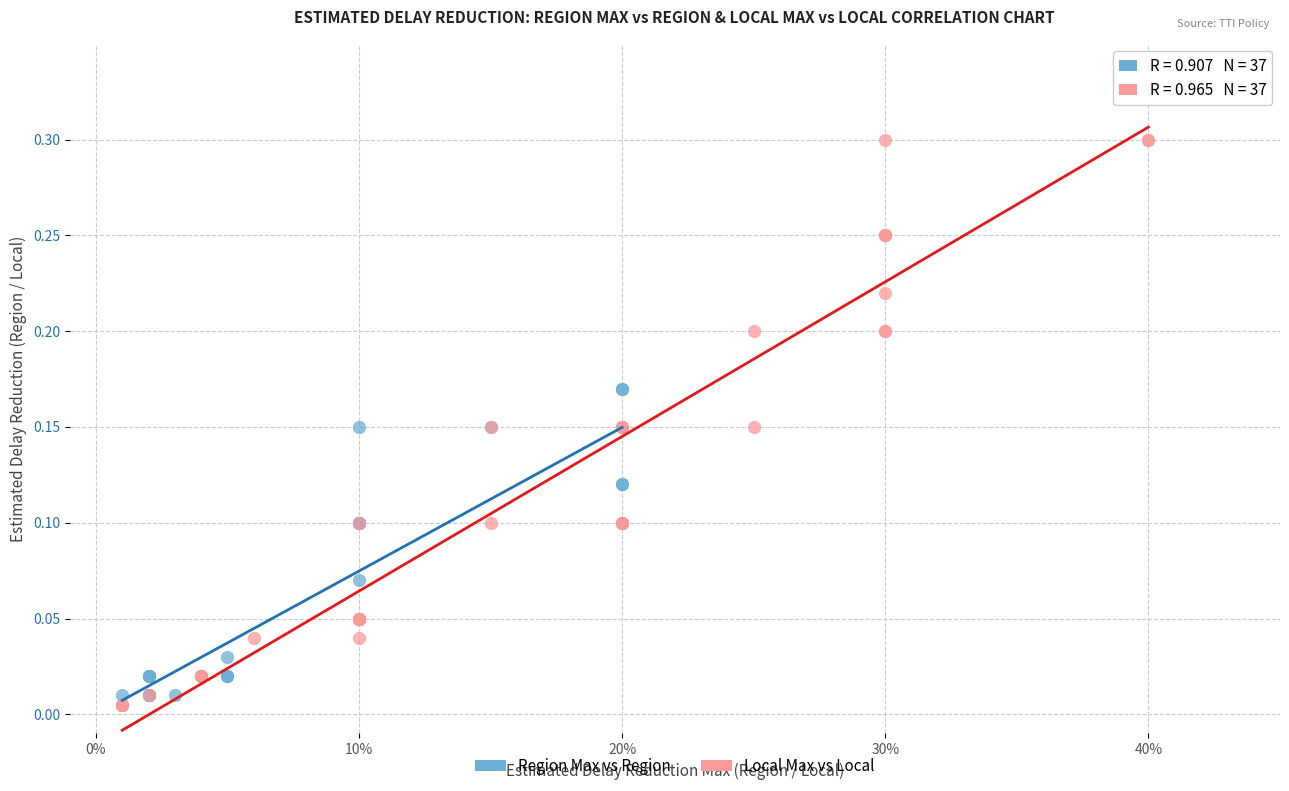

Which series reaches the maximum Y coordinate?

Local Max vs Local